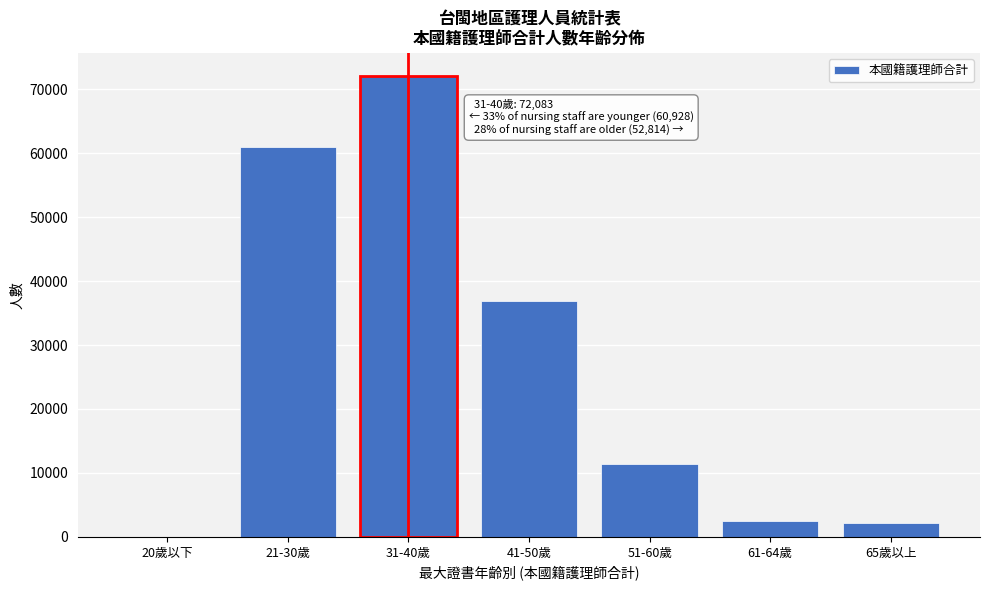

At which label is the value closest to 36041?

41-50歲